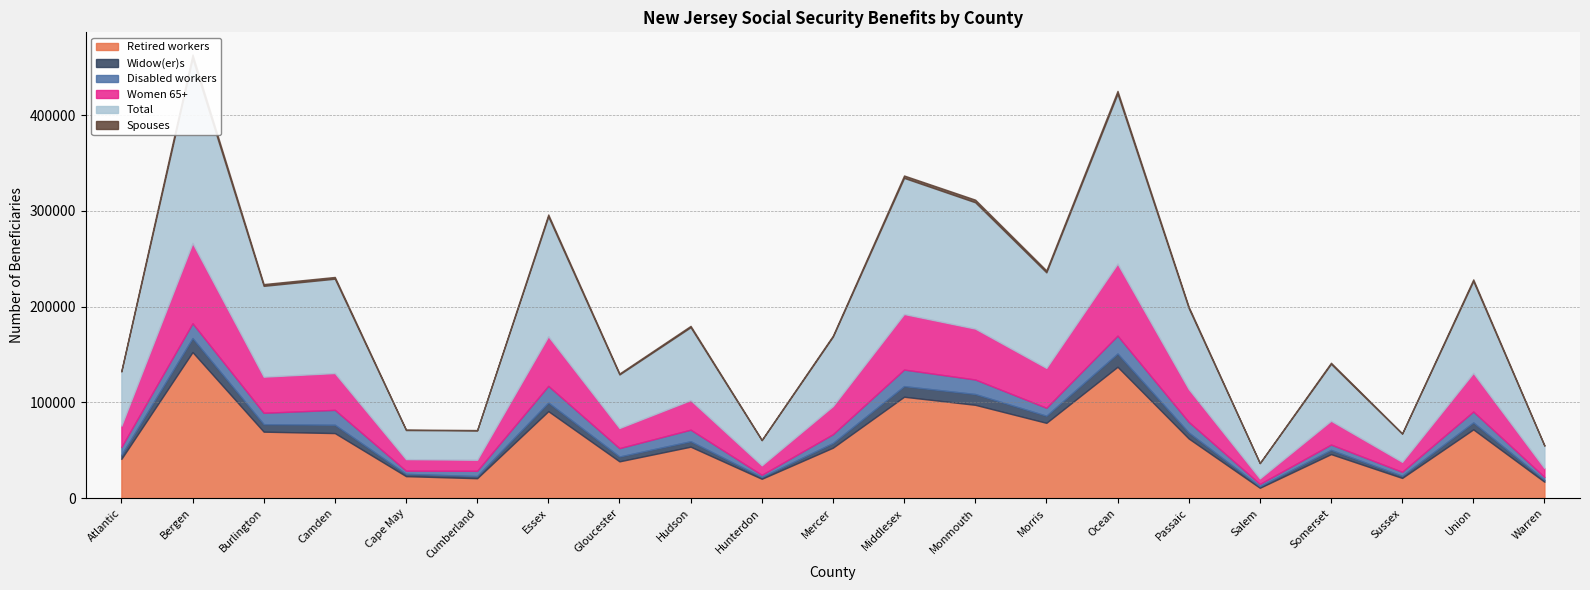

True or false: Spouses and Widow(er)s intersect in this chart.

False